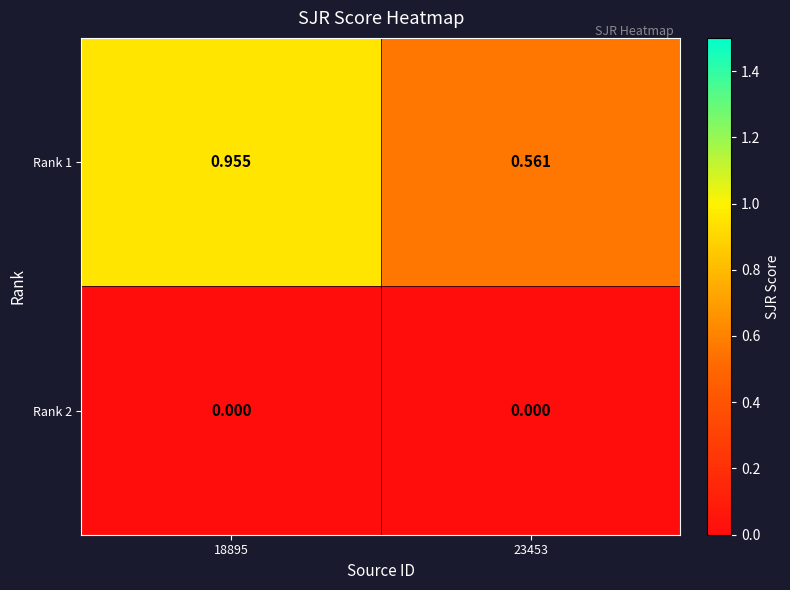

At which category does the chart reach its minimum across all series?

18895